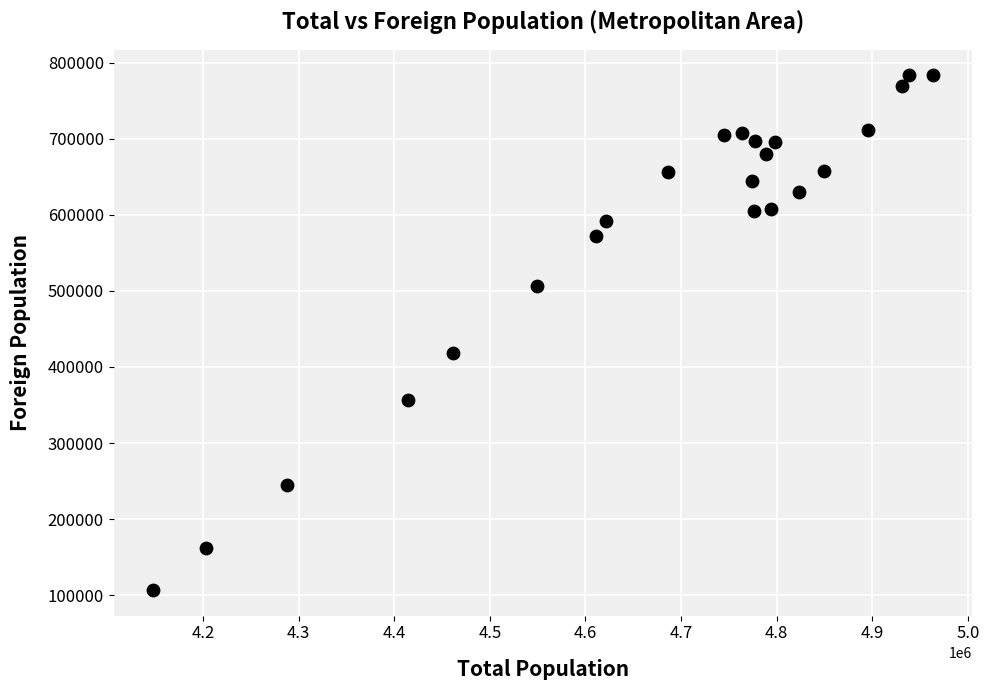

What is the range of X values (max minus min)?

816618